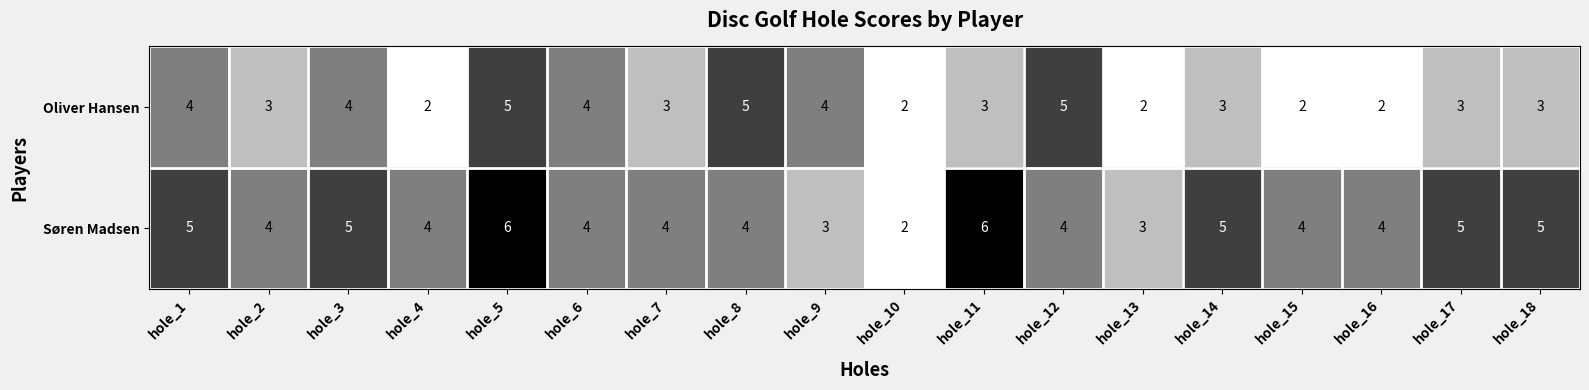

How many distinct data groups are displayed?

2